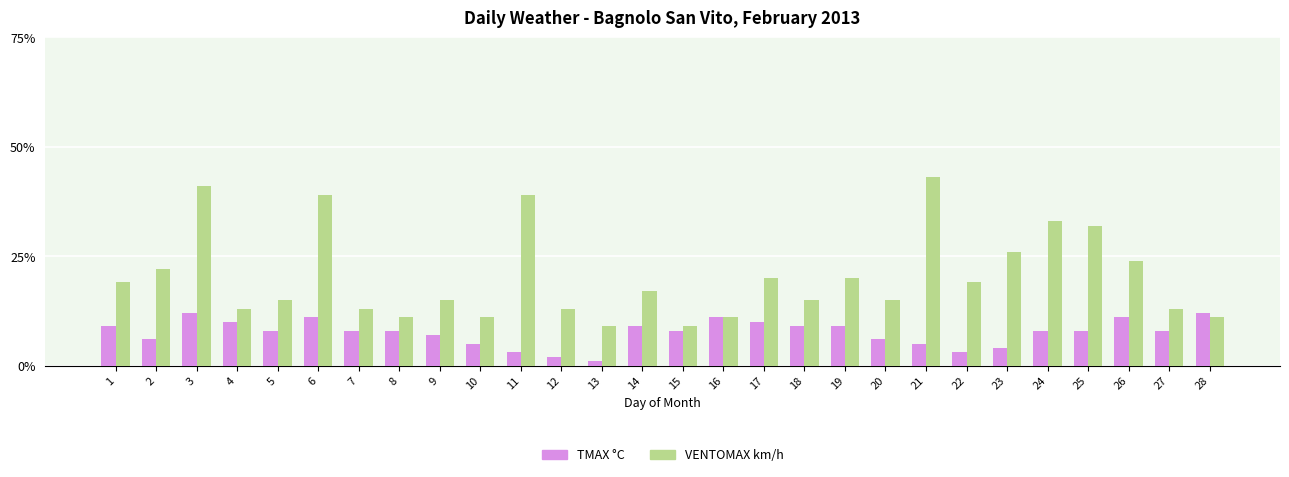

Reading left to right, extract all data points from this chart.

TMAX °C: 1=9	2=6	3=12	4=10	5=8	6=11	7=8	8=8	9=7	10=5	11=3	12=2	13=1	14=9	15=8	16=11	17=10	18=9	19=9	20=6	21=5	22=3	23=4	24=8	25=8	26=11	27=8	28=12
VENTOMAX km/h: 1=19	2=22	3=41	4=13	5=15	6=39	7=13	8=11	9=15	10=11	11=39	12=13	13=9	14=17	15=9	16=11	17=20	18=15	19=20	20=15	21=43	22=19	23=26	24=33	25=32	26=24	27=13	28=11